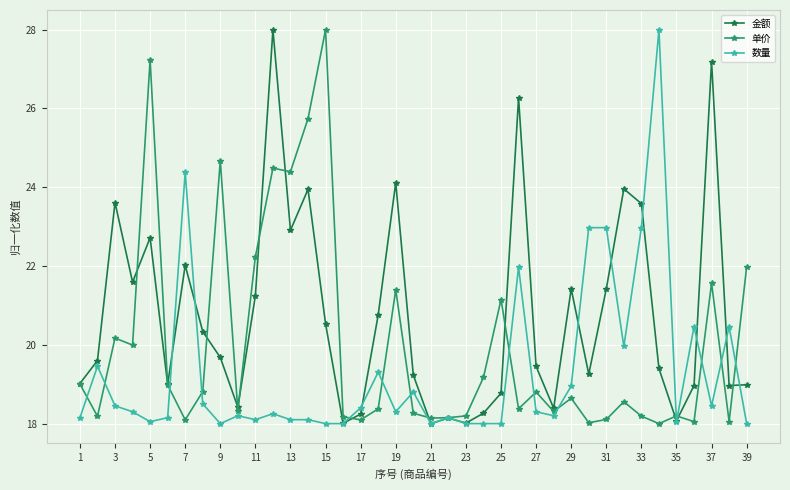

What are all the series names shown in the legend?

金额, 单价, 数量